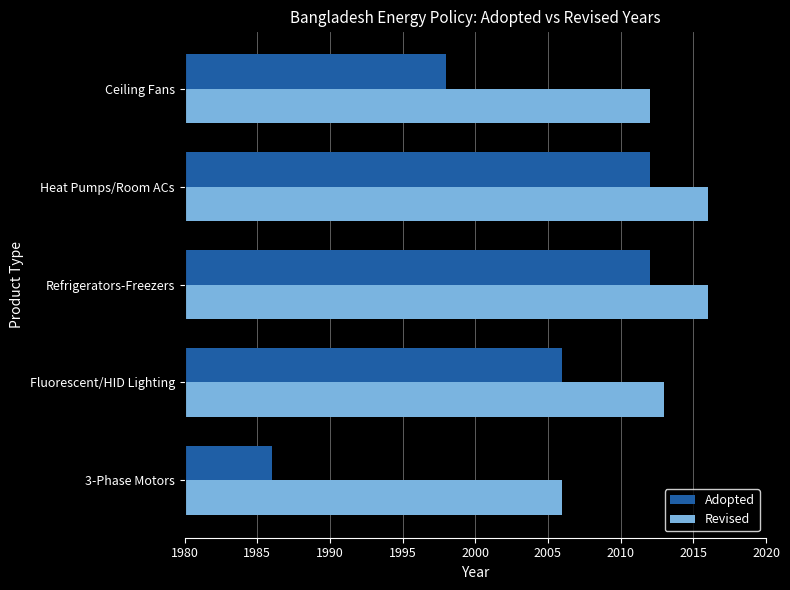

What is the minimum value for Adopted?

1986